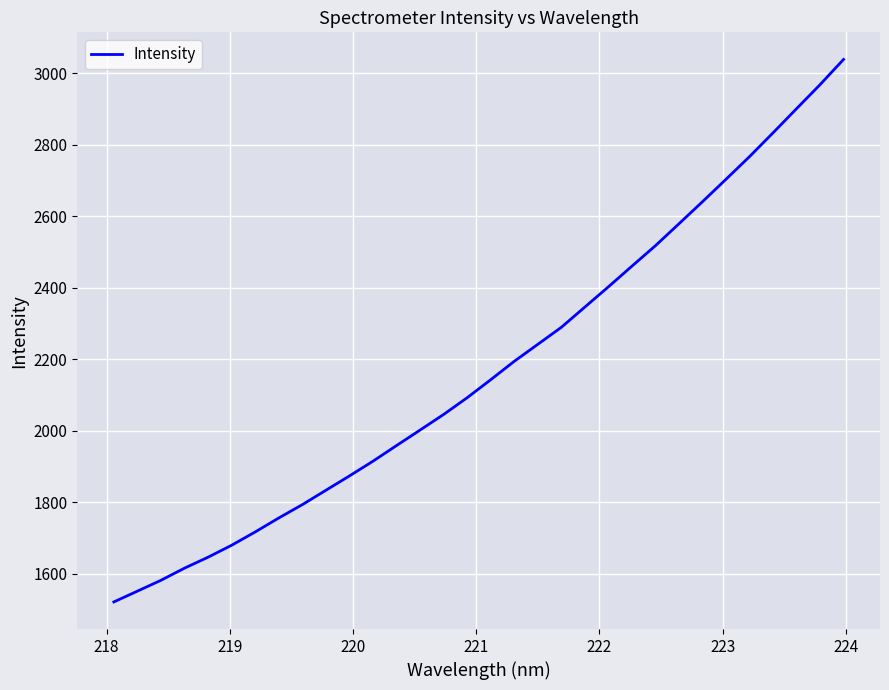

What is the smallest value displayed?

1521.4